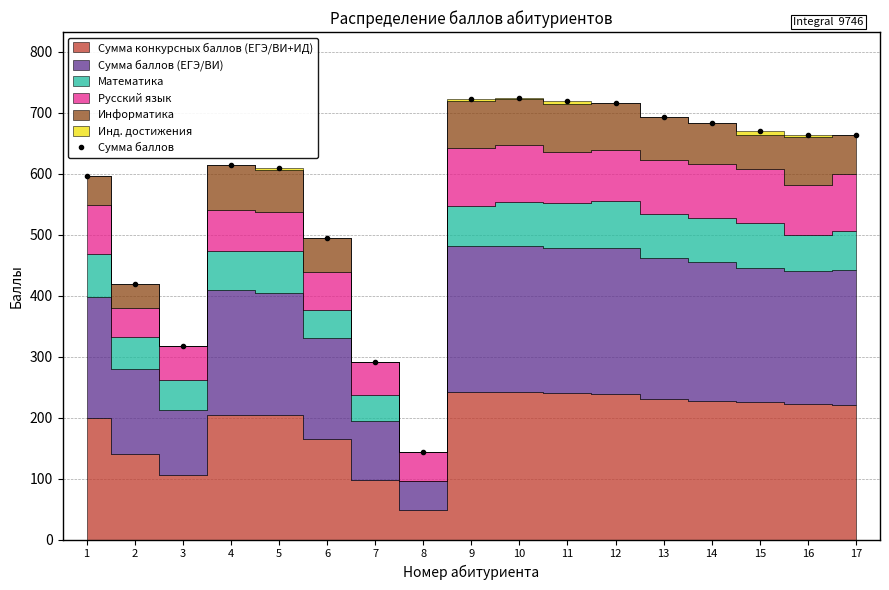

Read the value at 12, to the nearest 10.

720